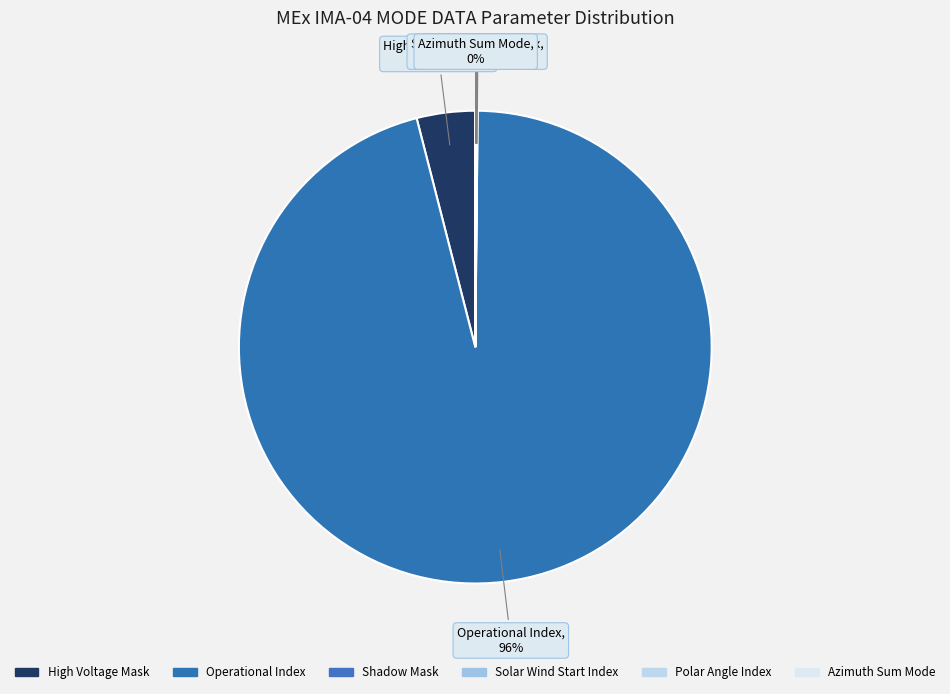

Which slice is the largest?

Operational Index